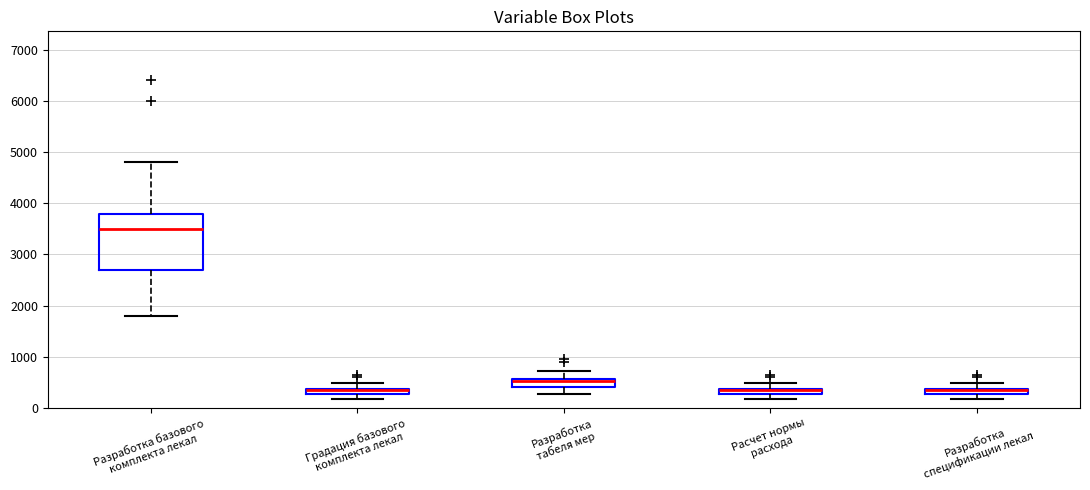

Comparing the boxes themselves (not the whiskers), which one is the tallest?

Разработка базового комплекта лекал